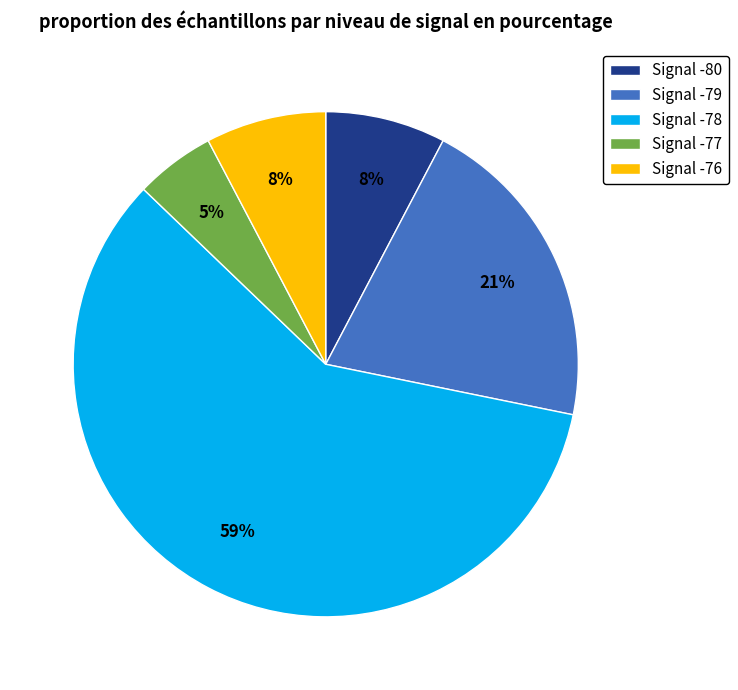

To the nearest percent, what is the average slice percentage?

20%